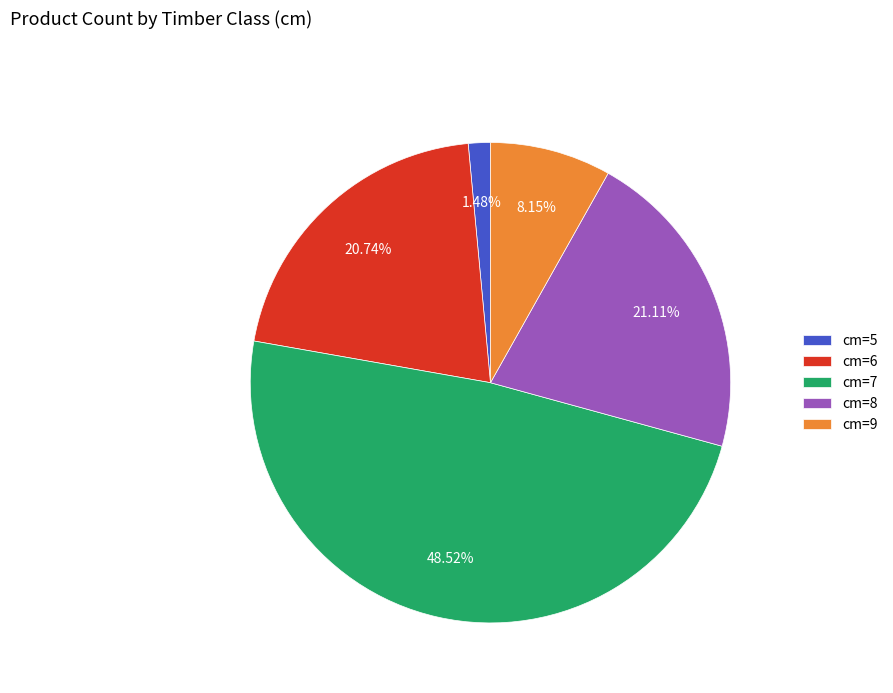

Combined, do cm=5 and cm=6 account for over 50%?

No